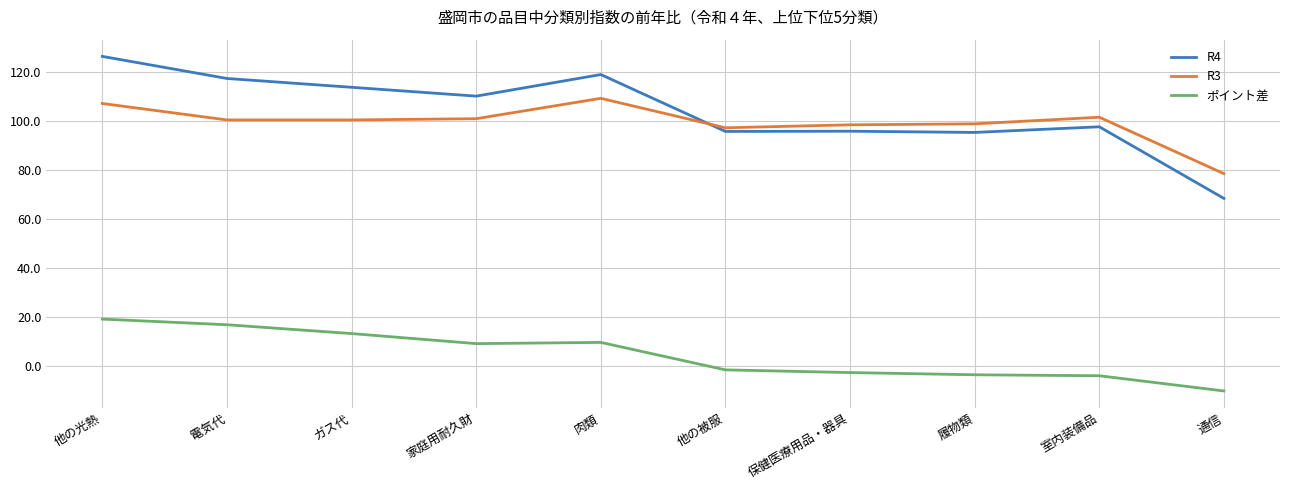

The value of R4 at ガス代 is 48.7. True or false?

False